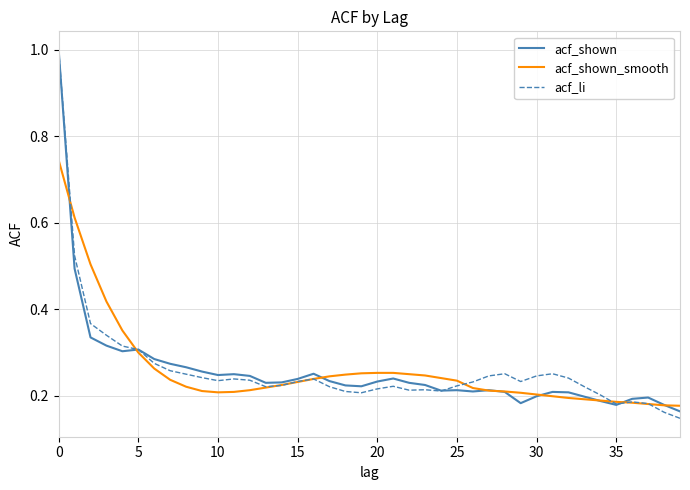

What is the greatest value displayed?

1.0